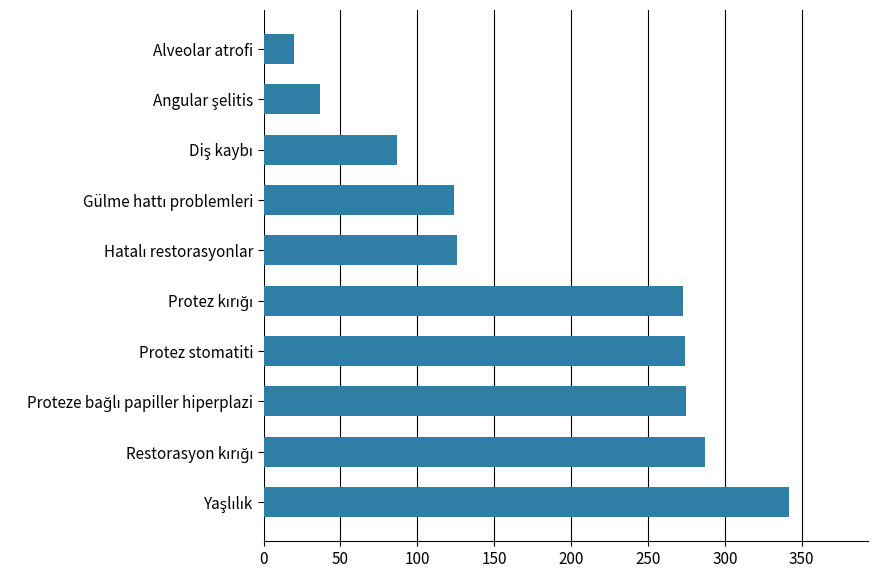

What is the difference between the second highest and minimum values?

267